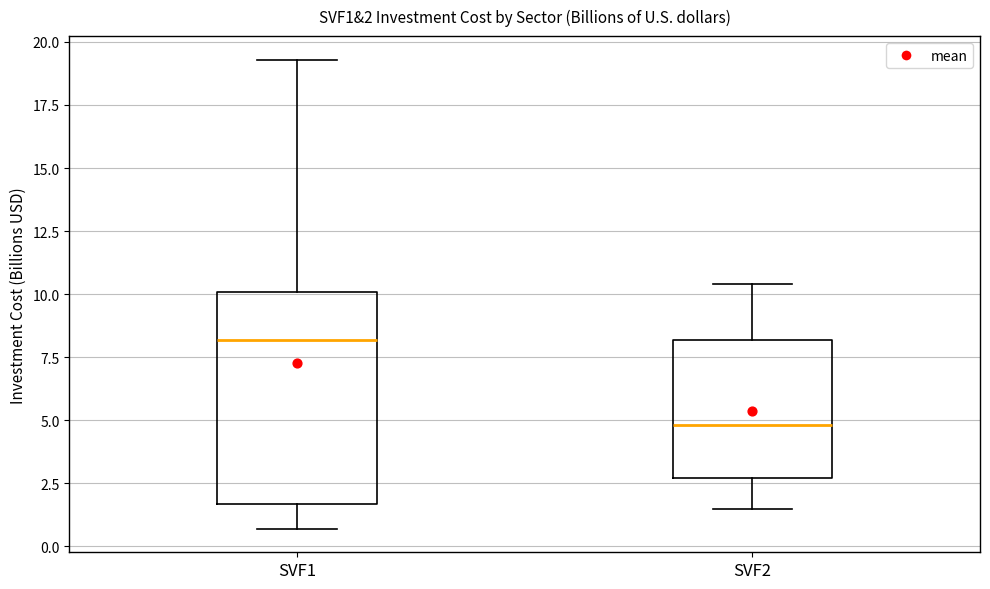

Which box's median line is the lowest?

SVF2